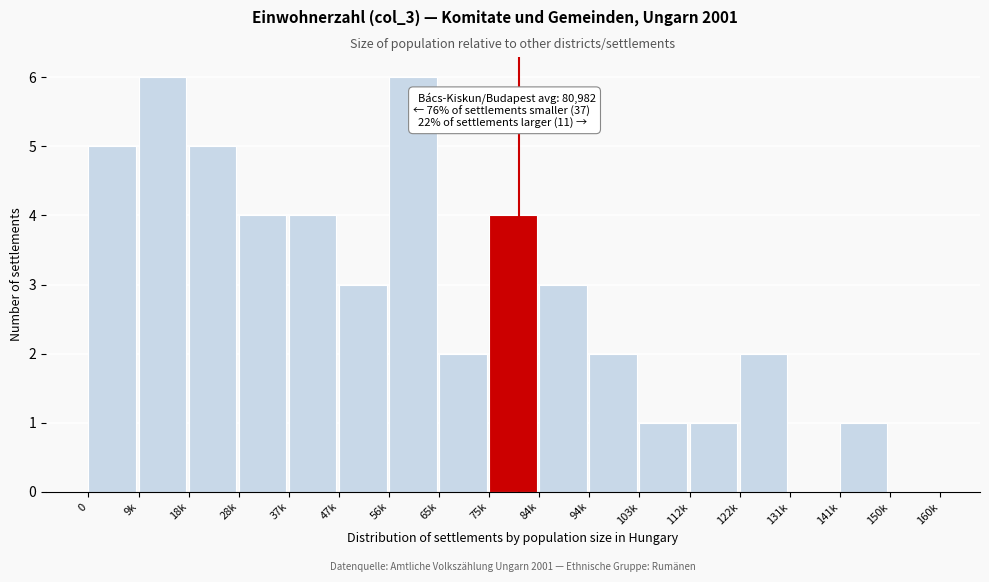

Reading right to left, extract all data points from this chart.

150k=0	141k=1	131k=0	122k=2	112k=1	103k=1	94k=2	84k=3	75k=4	65k=2	56k=6	47k=3	37k=4	28k=4	18k=5	9k=6	0=5